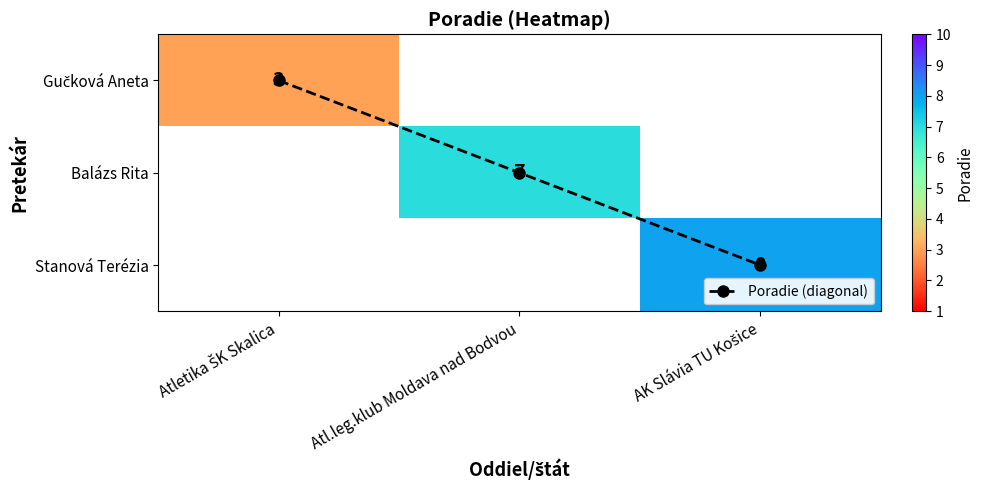

What is the difference between the maximum and second lowest values in the Poradie (diagonal) series?

1.0